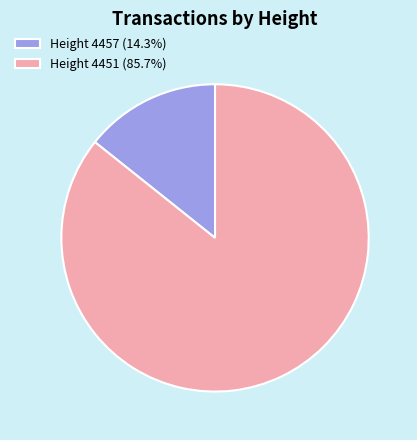

Approximately how many times larger is the value at Height 4451 compared to Height 4457?

6.0